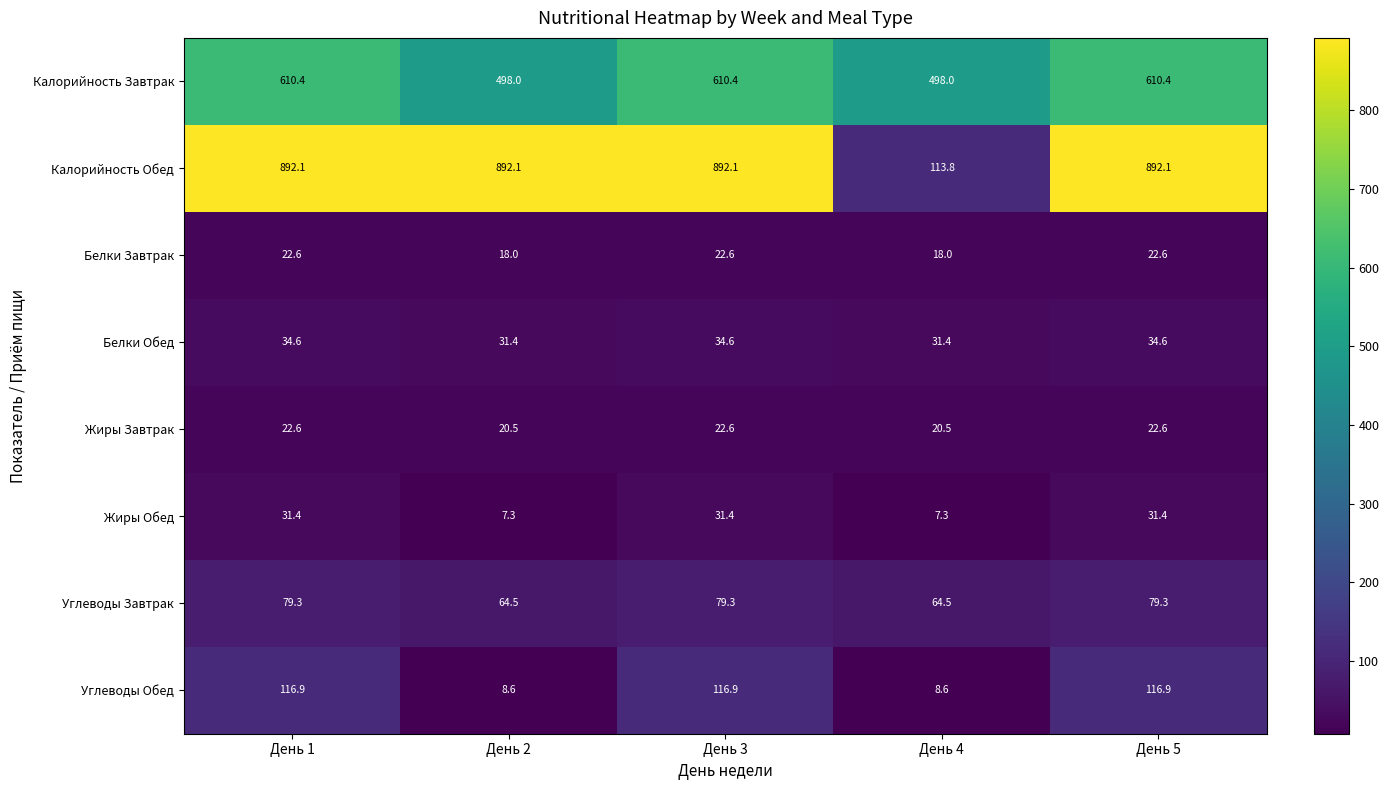

Which series has the largest total across all categories?

Калорийность Обед